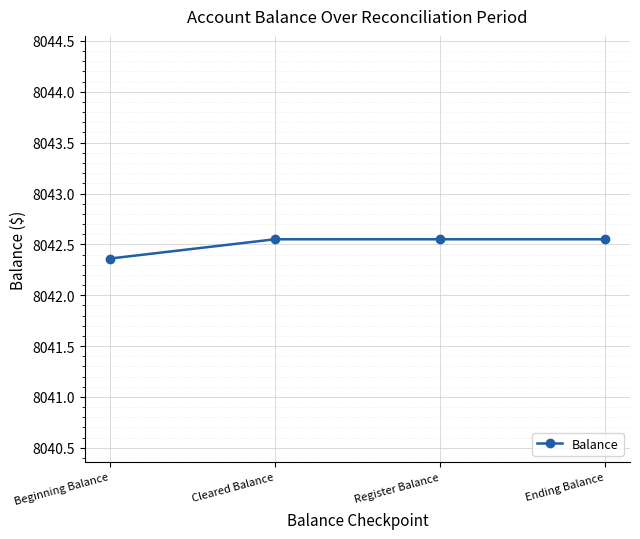

Is it true that the value at Ending Balance is 3795.3?

False